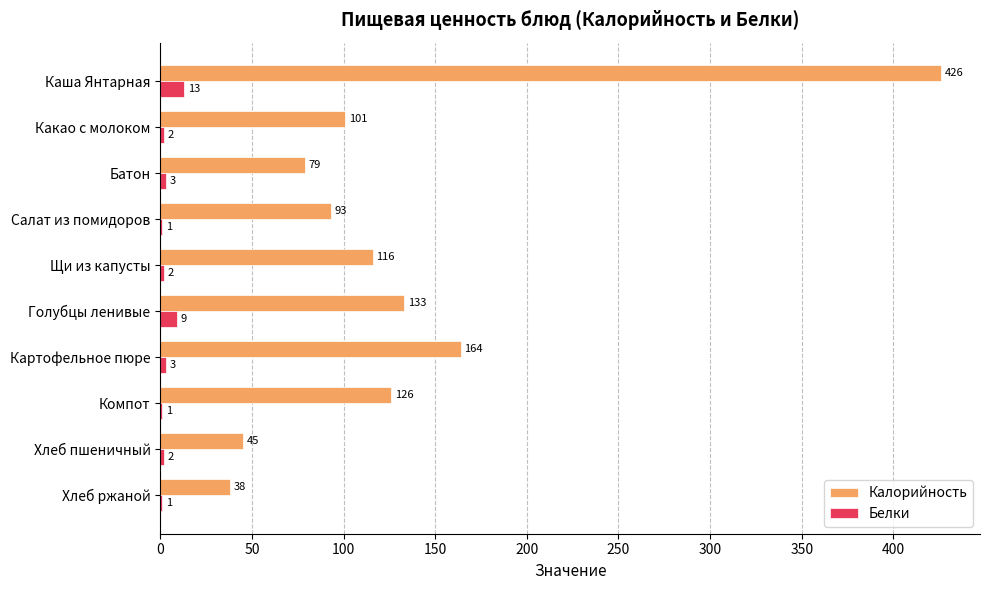

Which series has the largest total across all categories?

Калорийность